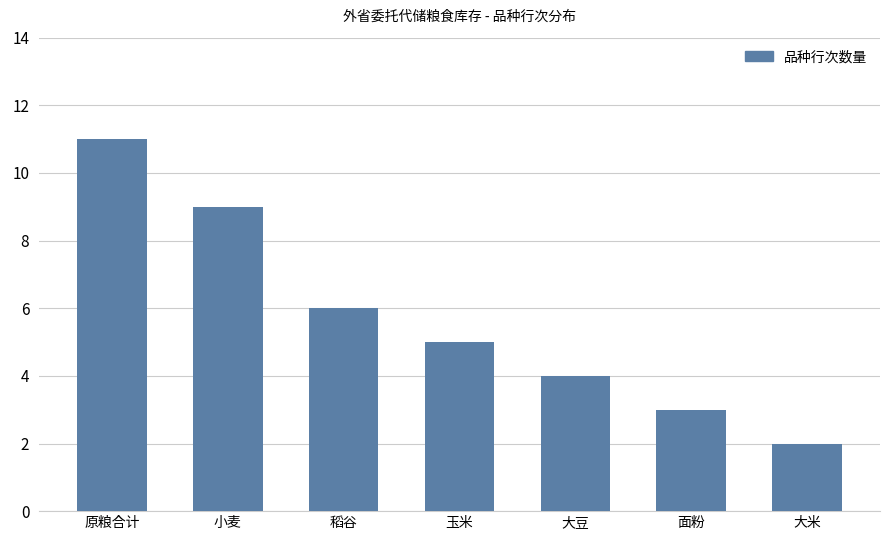

Rank the categories by value from lowest to highest.

大米, 面粉, 大豆, 玉米, 稻谷, 小麦, 原粮合计